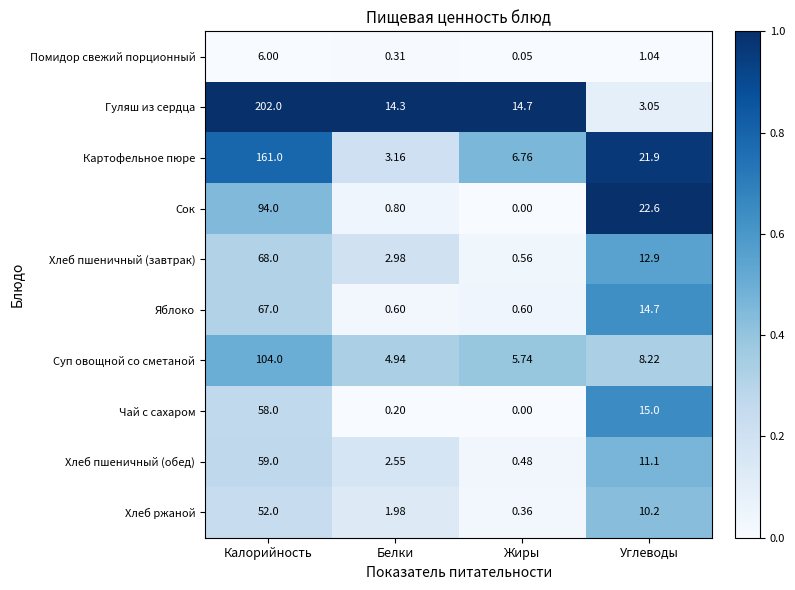

Which series changed the most between Белки and Жиры?

Картофельное пюре